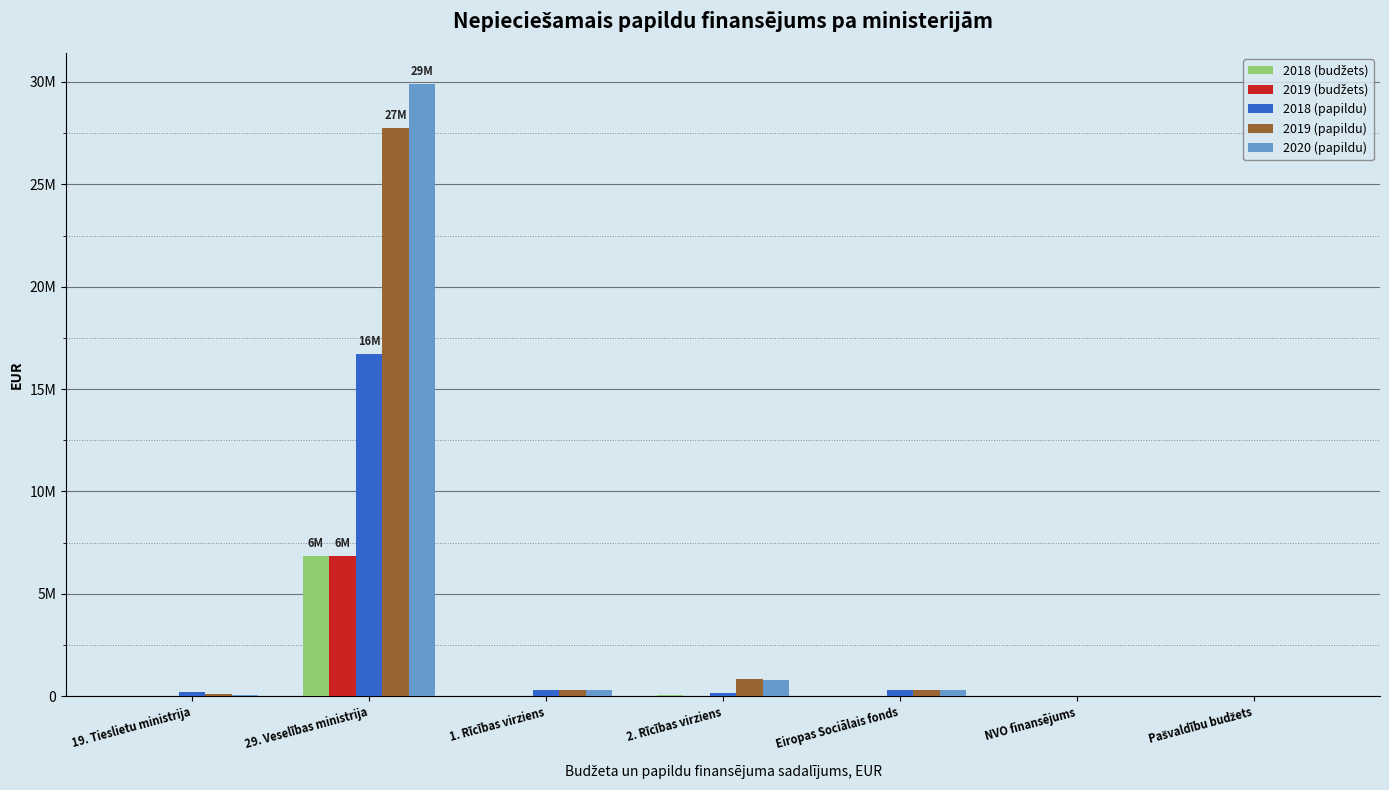

Reading right to left, what are all the values shown in this chart?

2018 (budžets): 0	0	0	33320	0	6856673	0
2019 (budžets): 0	0	0	10940	0	6834293	0
2018 (papildu): 0	0	279999	150984	279999	16709529	222983
2019 (papildu): 0	0	279999	830240	319999	27741075	87574
2020 (papildu): 0	0	279999	793211	319999	29917146	54086